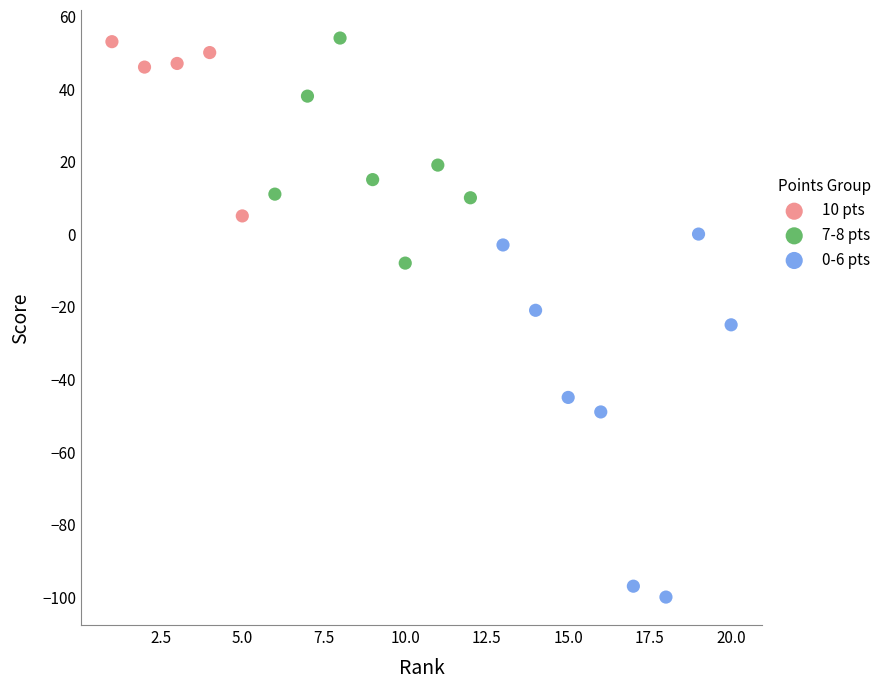

Which series has the widest spread of Y values?

0-6 pts